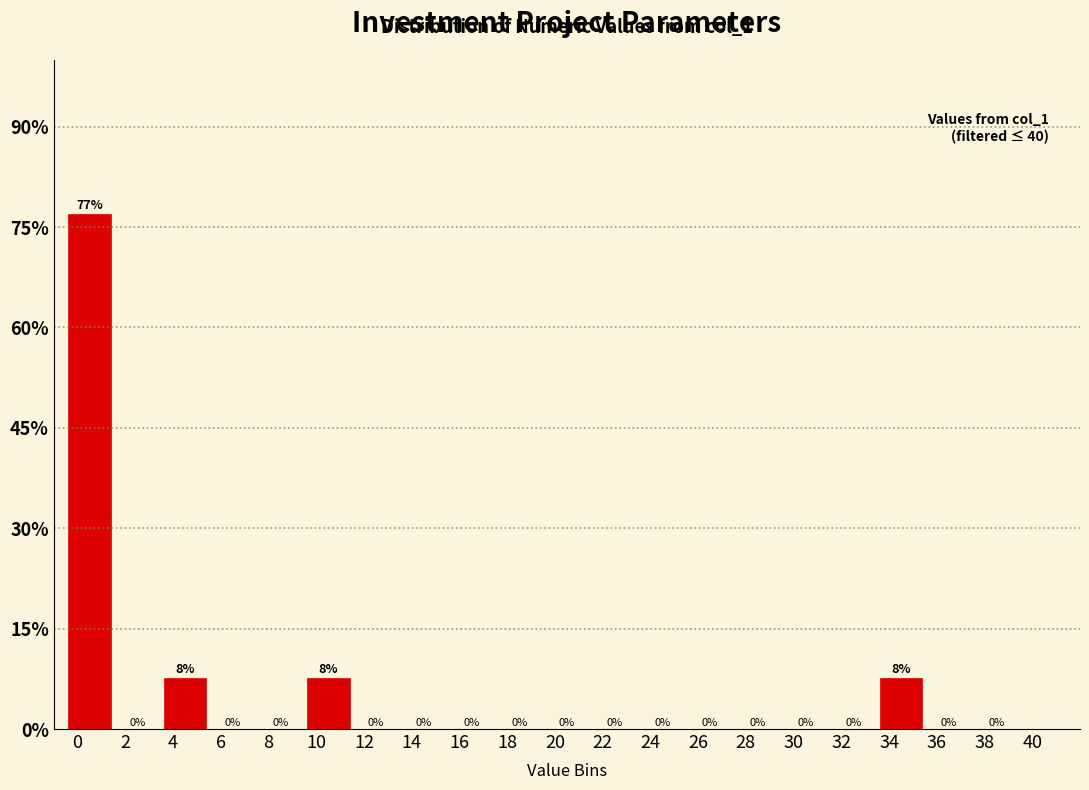

Over which range of the x-axis is the bar tallest?

-0.5 to 1.5